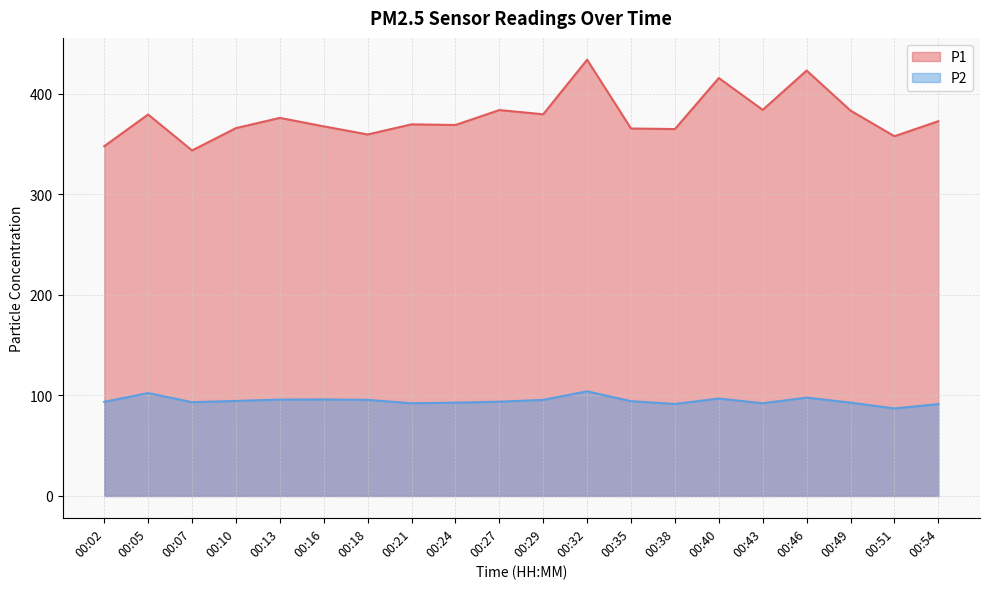

Where is the first local minimum for P1?

00:07